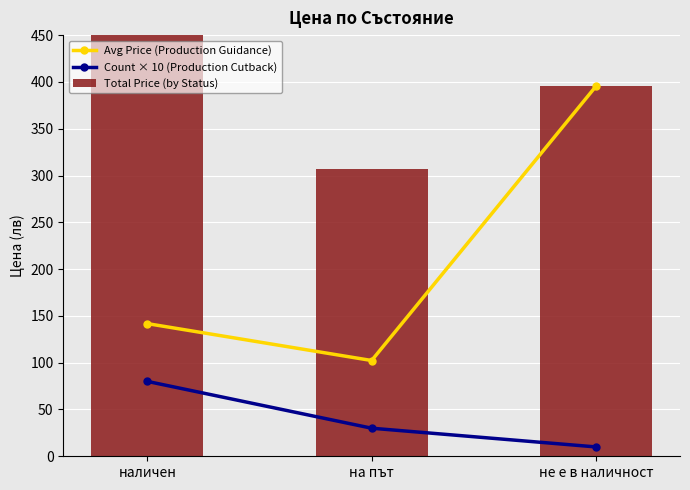

What is the value of the Total Price (by Status) bar at the 1st from the left?

1133.9